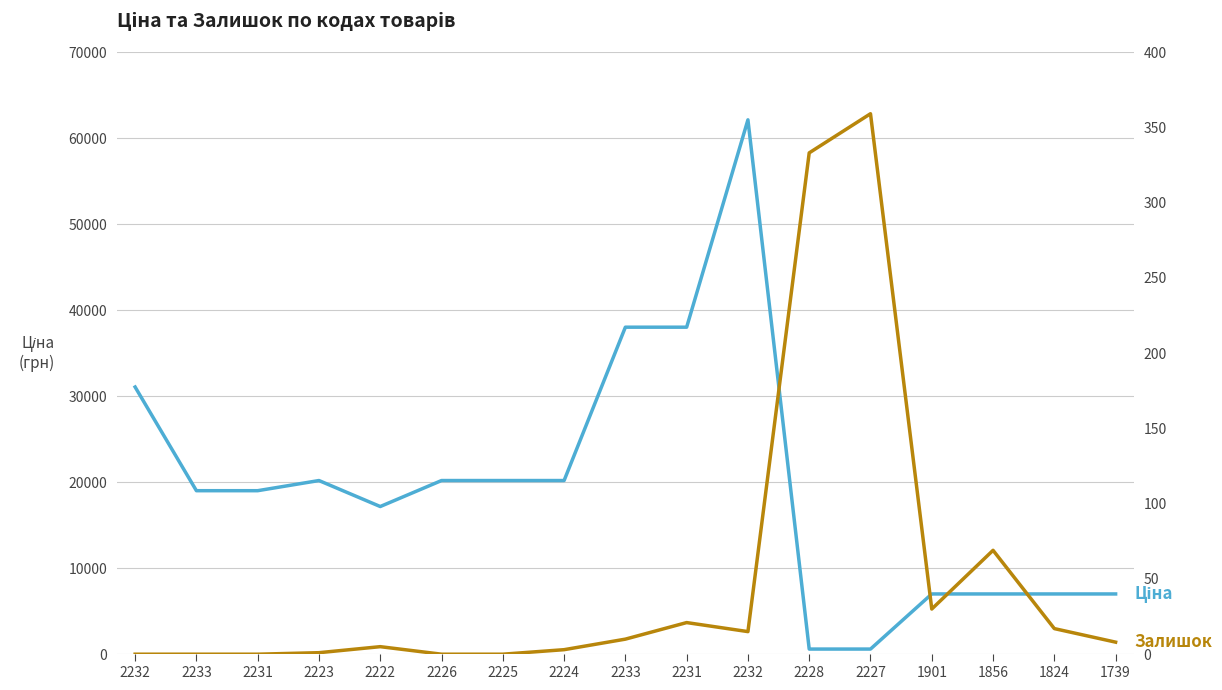

How many values in the Залишок series are below 8?

8